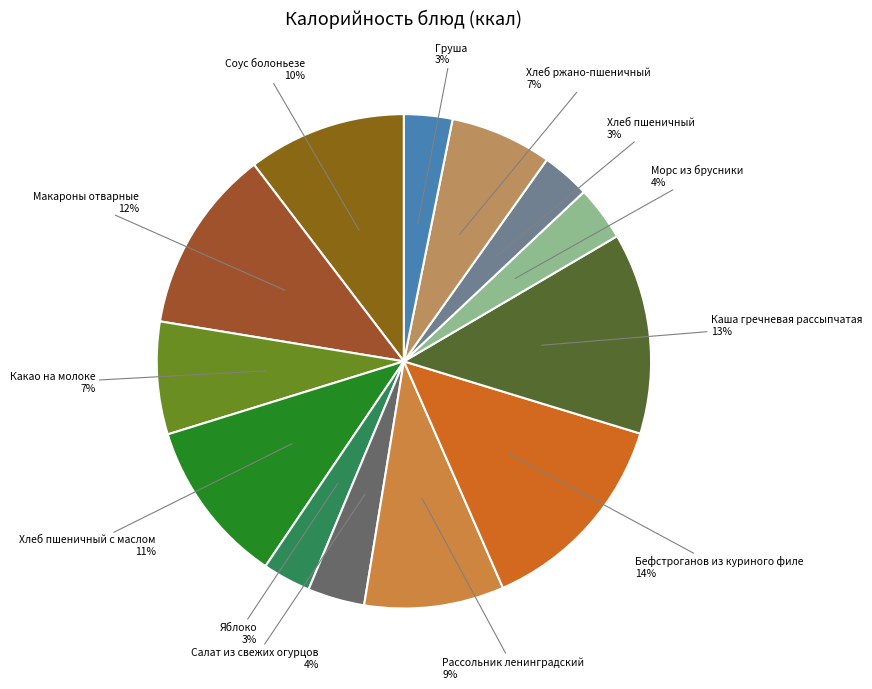

To the nearest percent, what portion does Соус болоньезе represent?

10%